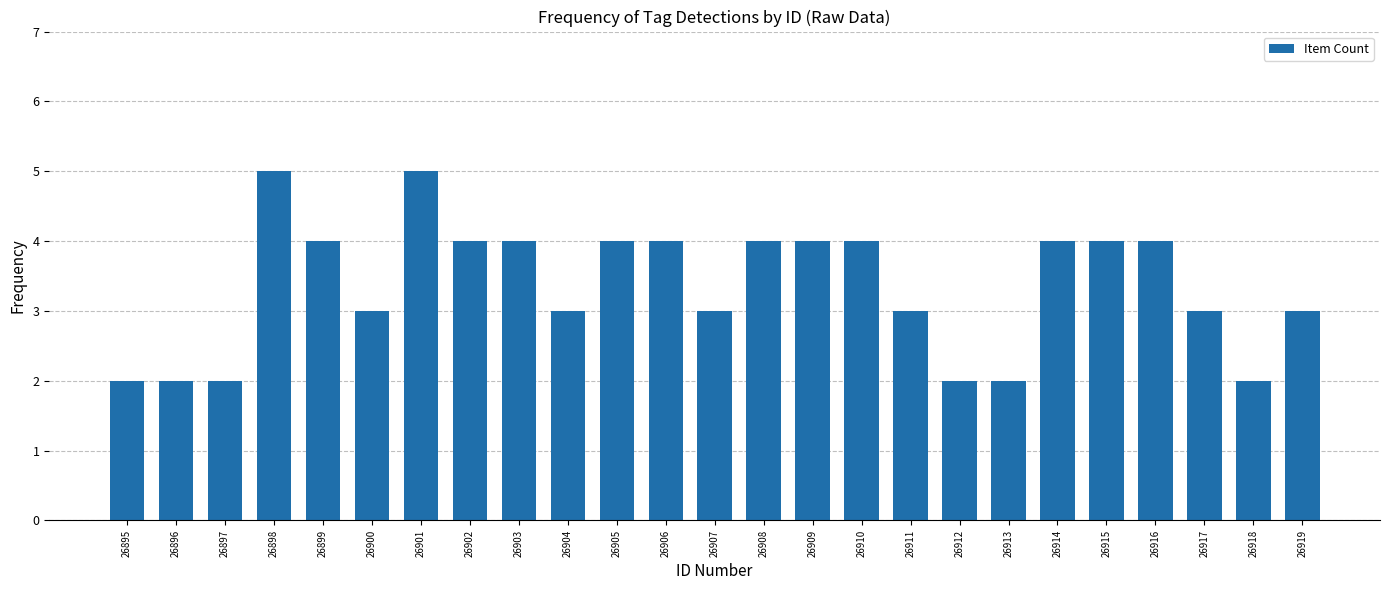

True or false: the data shows 1 at 26919.

False